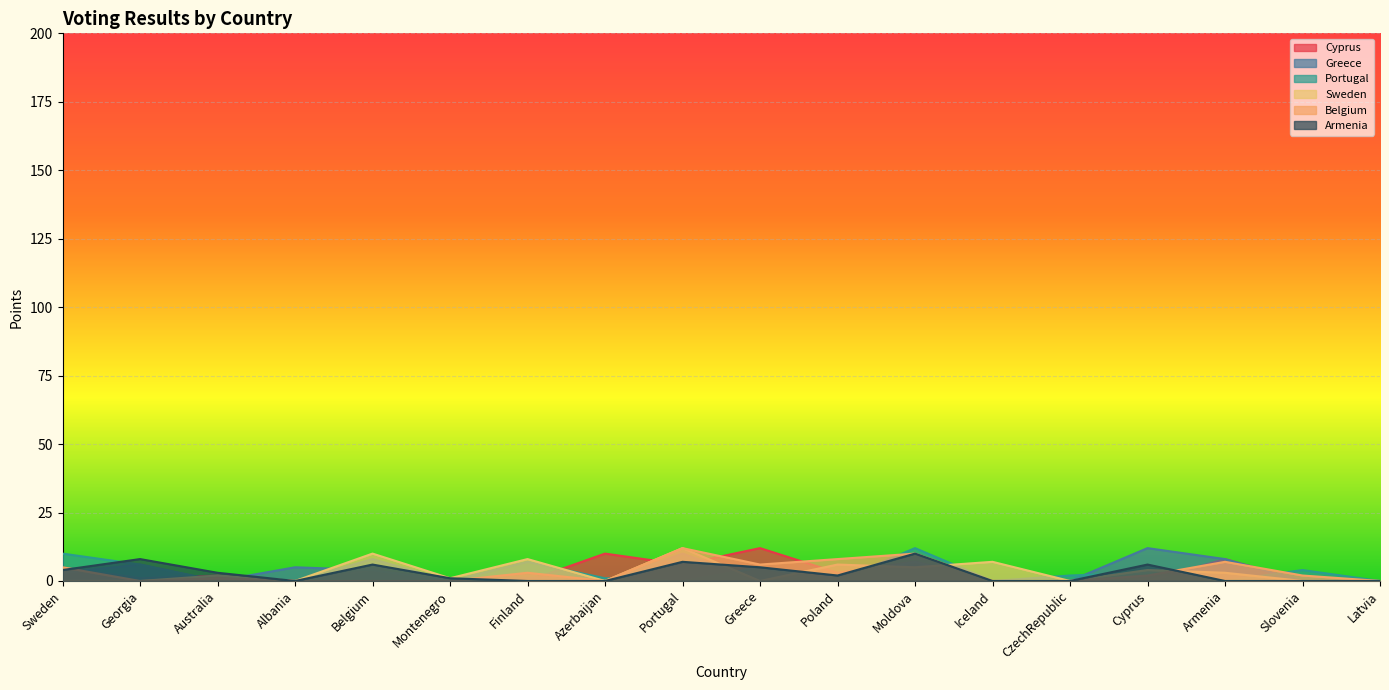

After their last crossing, which series has the higher values: Belgium or Sweden?

Belgium